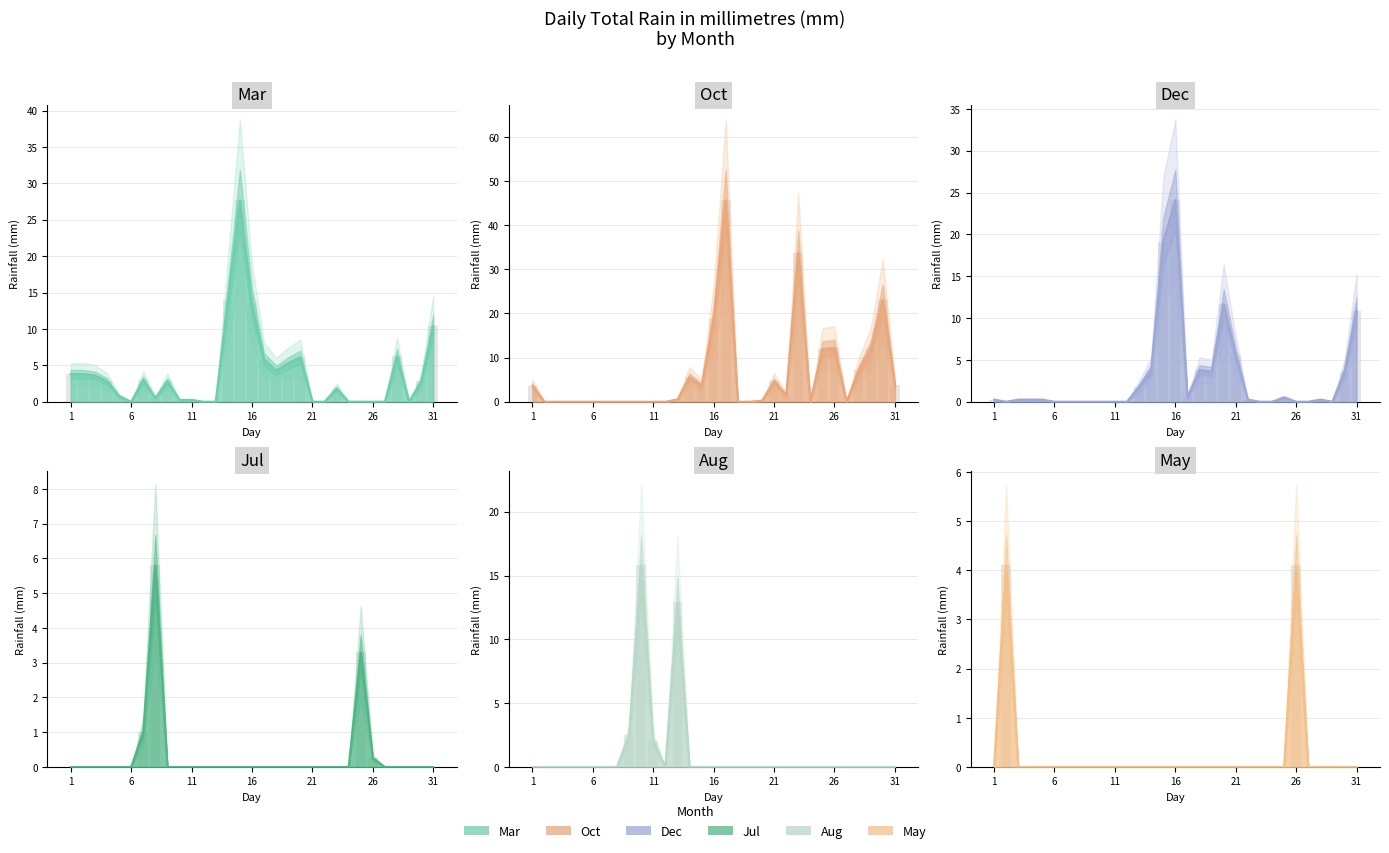

Which category has the highest value across all series?

17